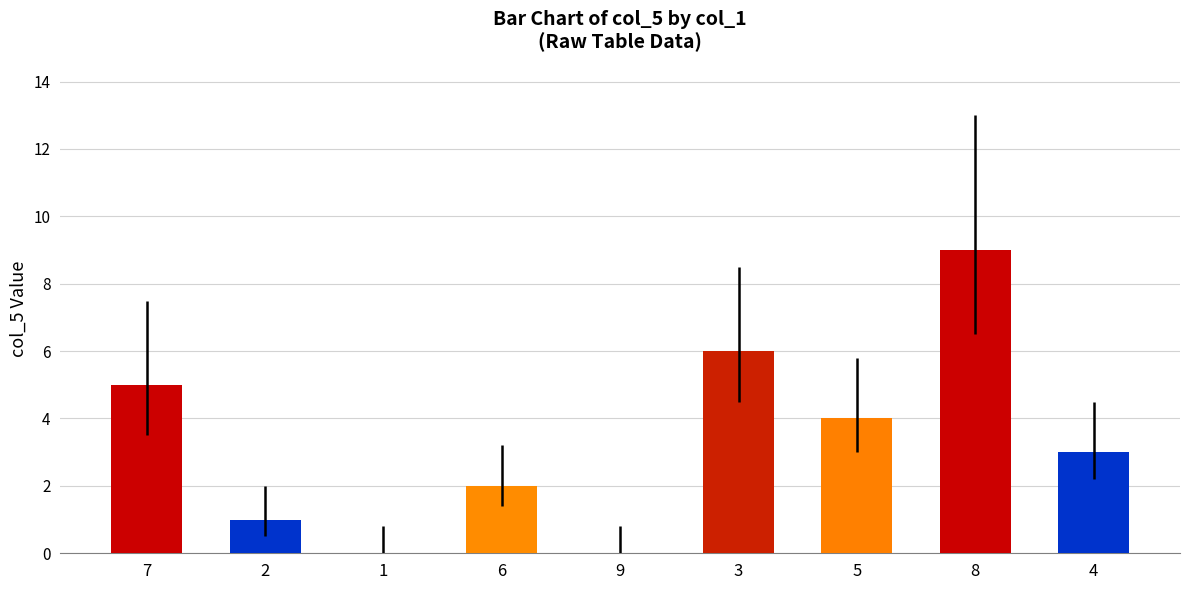

How many series are shown in this chart?

1